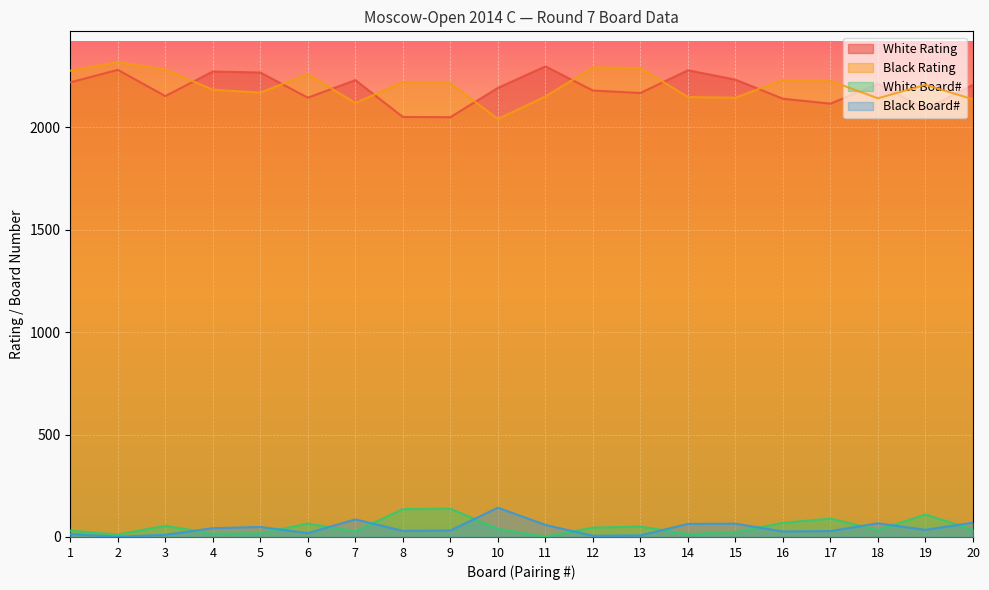

Is the value of Black Board# at 19 greater than the value of Black Rating at 7?

No